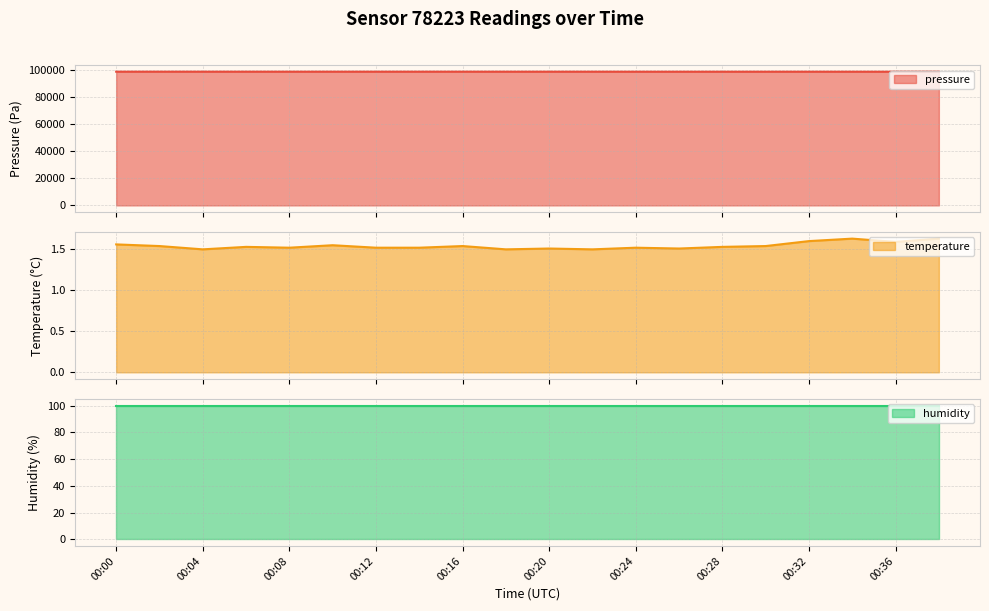

Which series has the largest total across all categories?

pressure